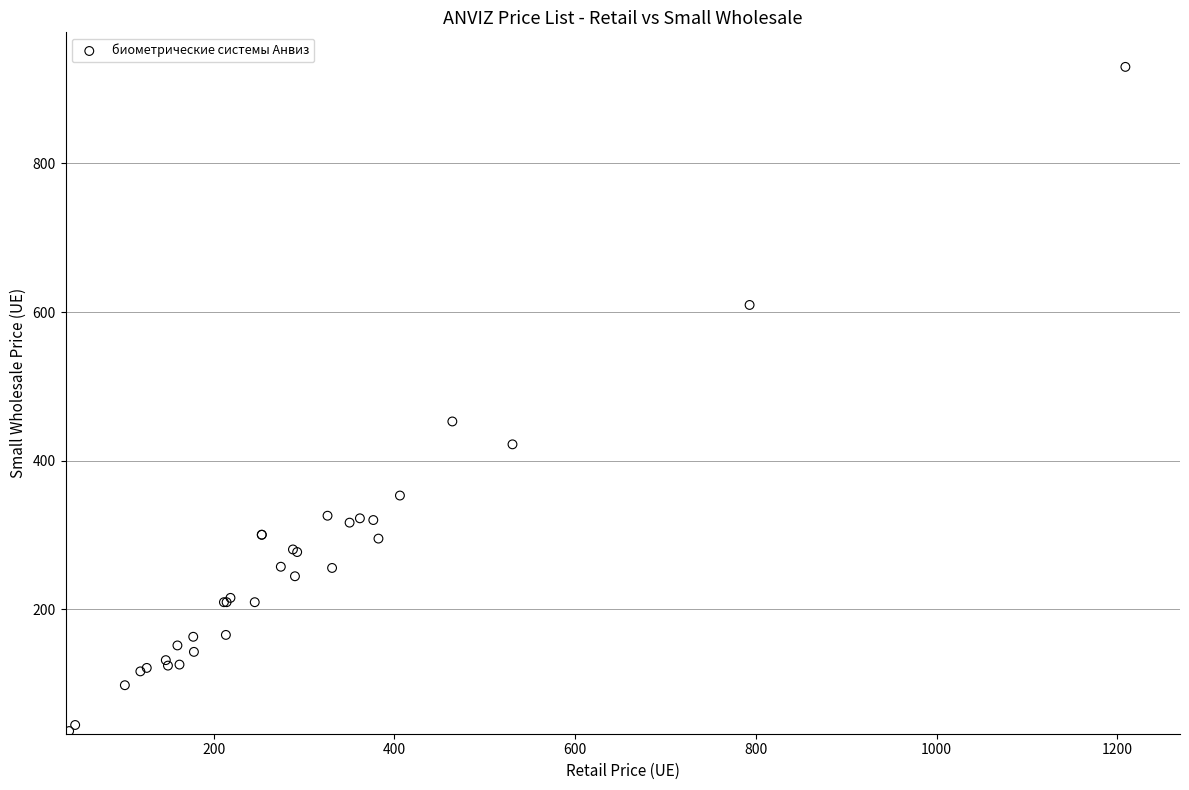

What Y value in the scatter plot is closest to 483?

452.8